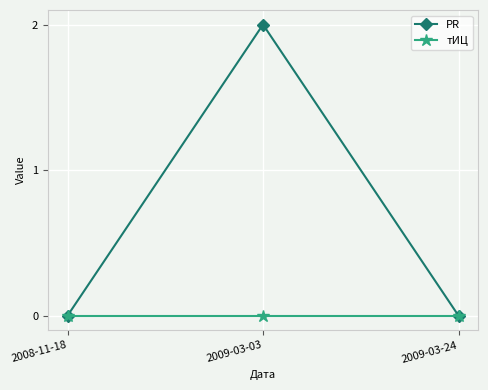

Reading left to right, what are all the values shown in this chart?

PR: 2008-11-18=0	2009-03-03=2	2009-03-24=0
тИЦ: 2008-11-18=0	2009-03-03=0	2009-03-24=0